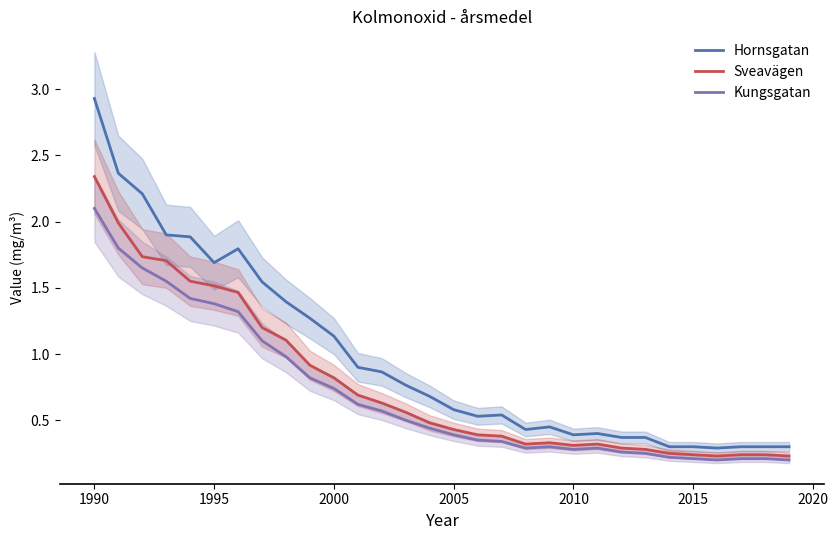

What is the highest value of the Kungsgatan series?

2.1